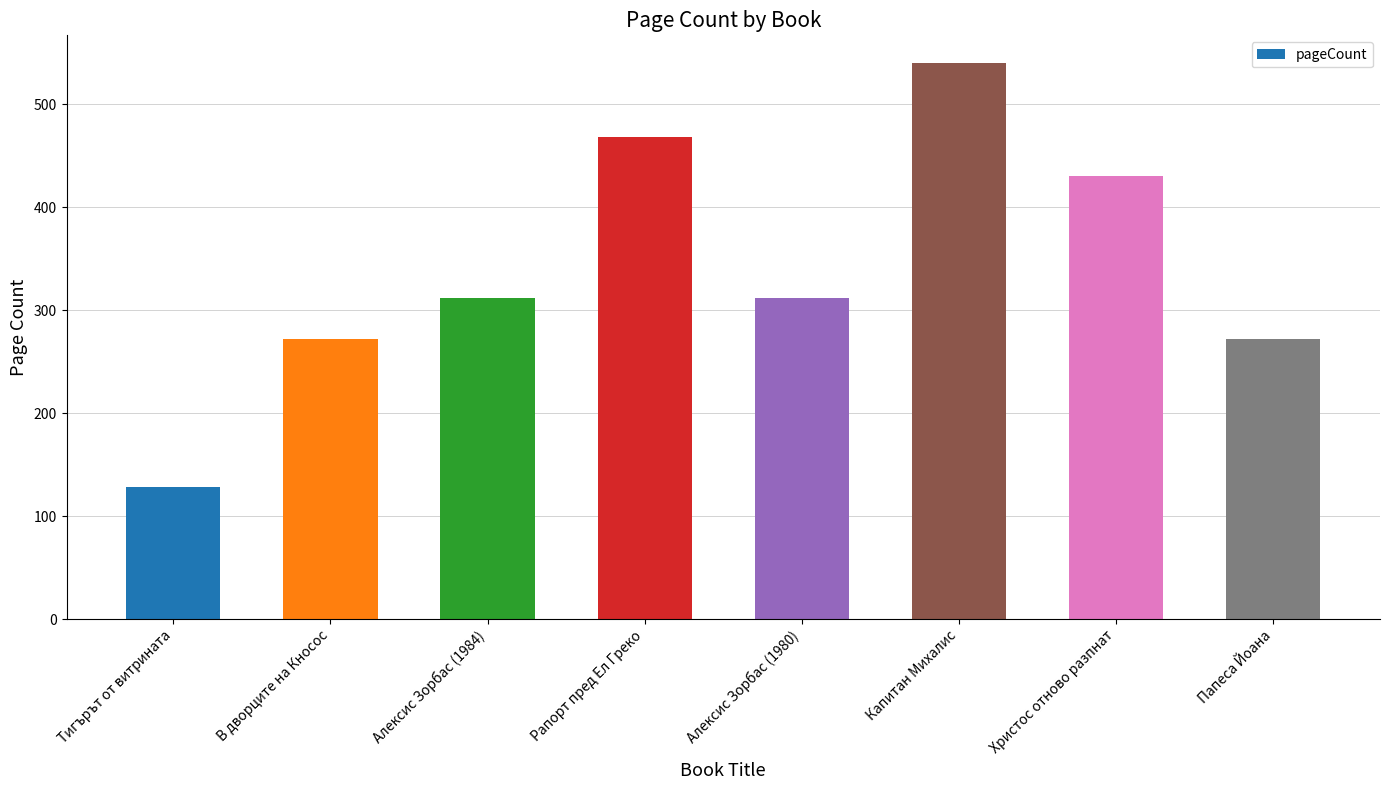

What is the greatest value displayed?

540